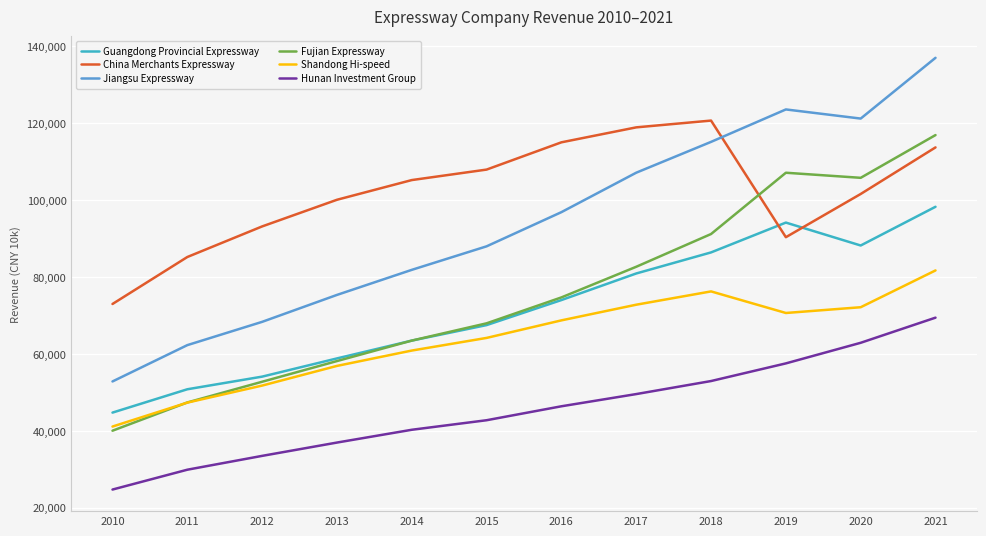

At which category is the sum across all series the highest?

2021